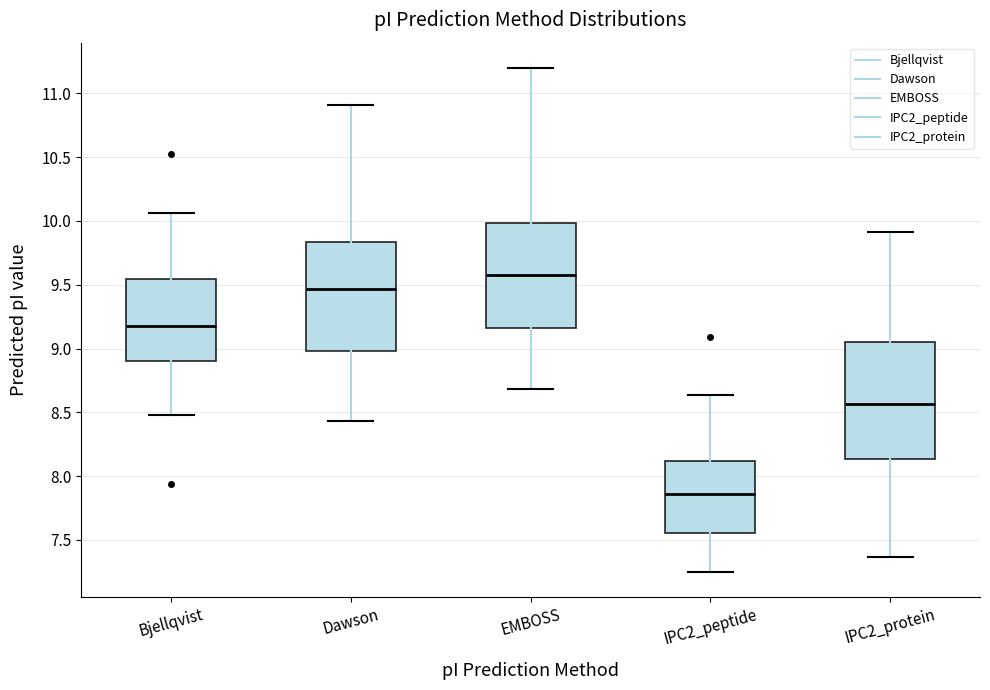

Where is the upper edge of the box for IPC2_protein on the y-axis? The values are not printed on the chart, so give them approximately, as read against the axis.

9.05